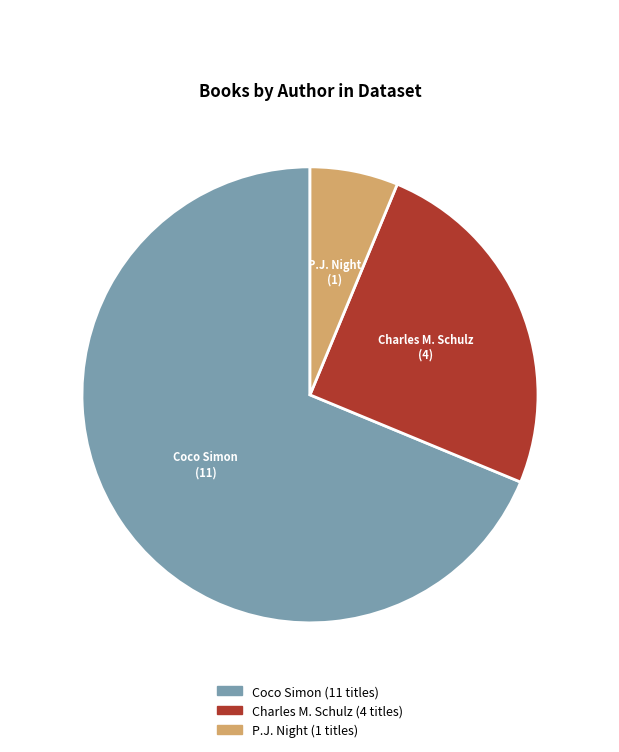

Is there a majority slice in this chart?

Yes